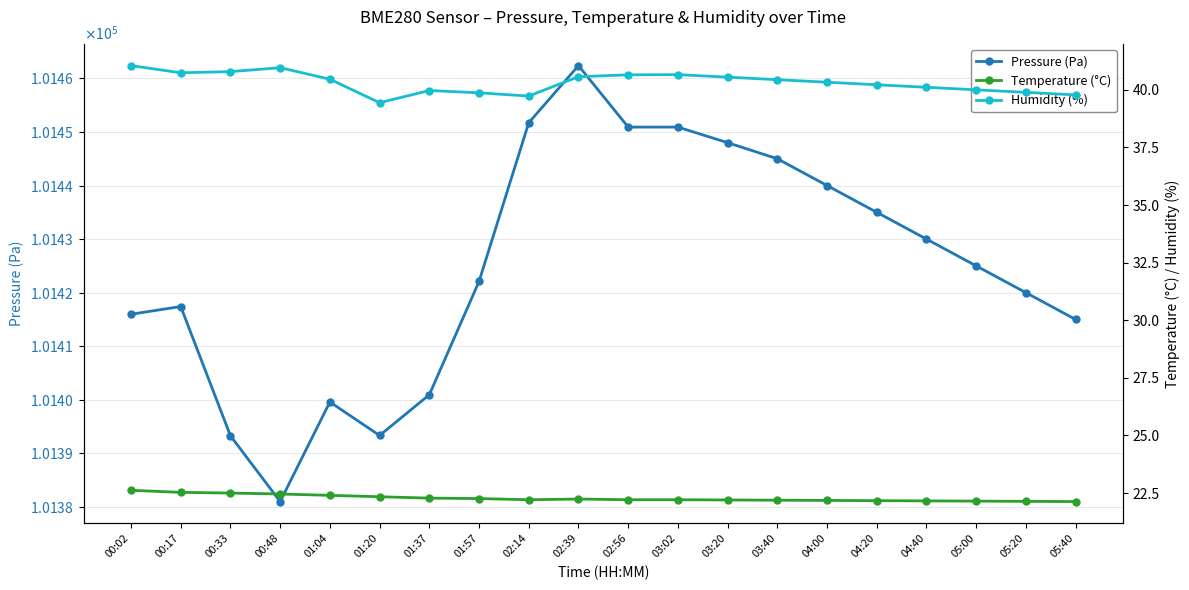

Does the chart have visible grid lines?

Yes